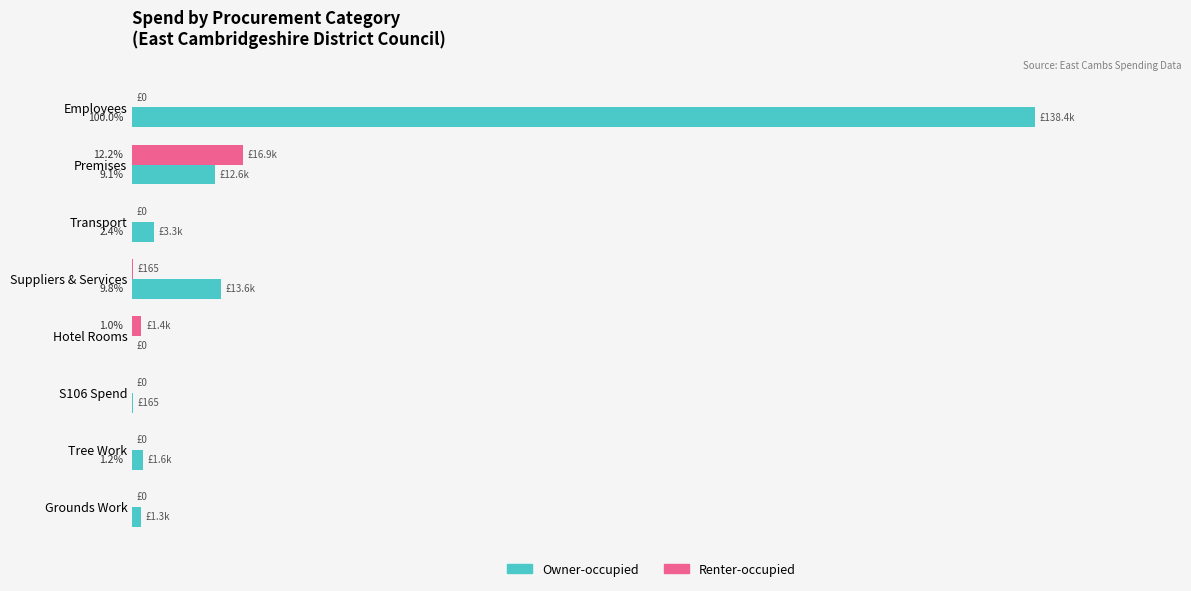

What are all the series names shown in the legend?

Owner-occupied, Renter-occupied